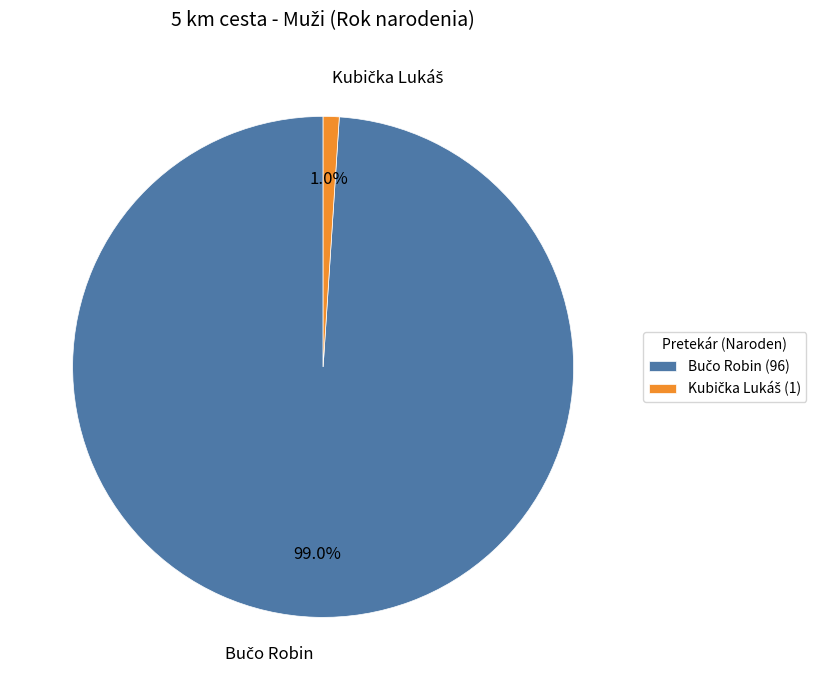

Does any single category account for the majority?

Yes